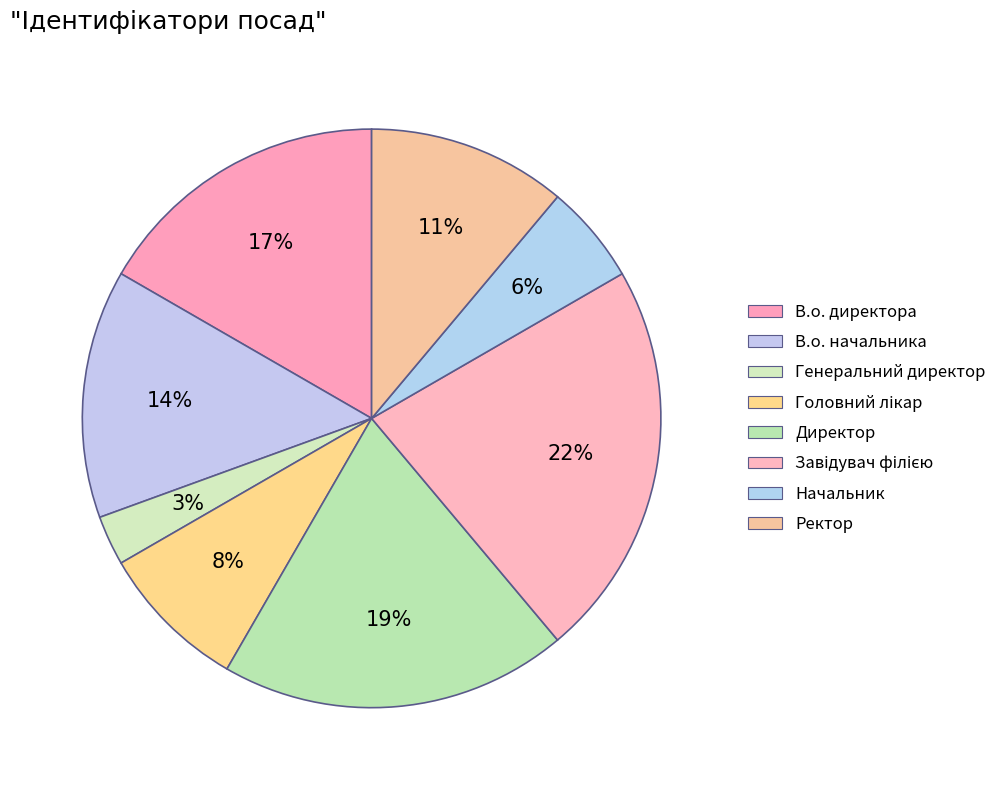

Count the number of slices in the pie.

8